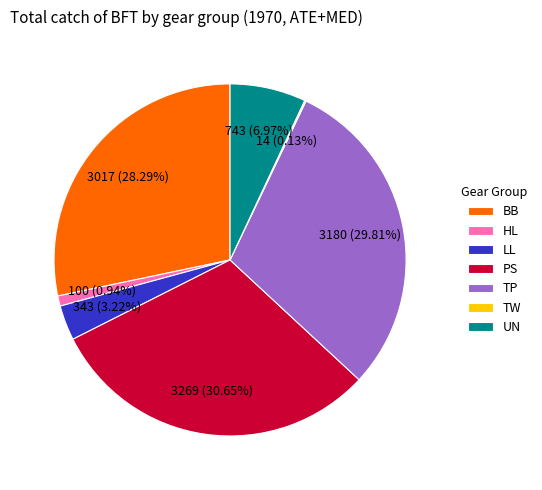

To the nearest percent, what is the combined percentage of UN and BB?

35%